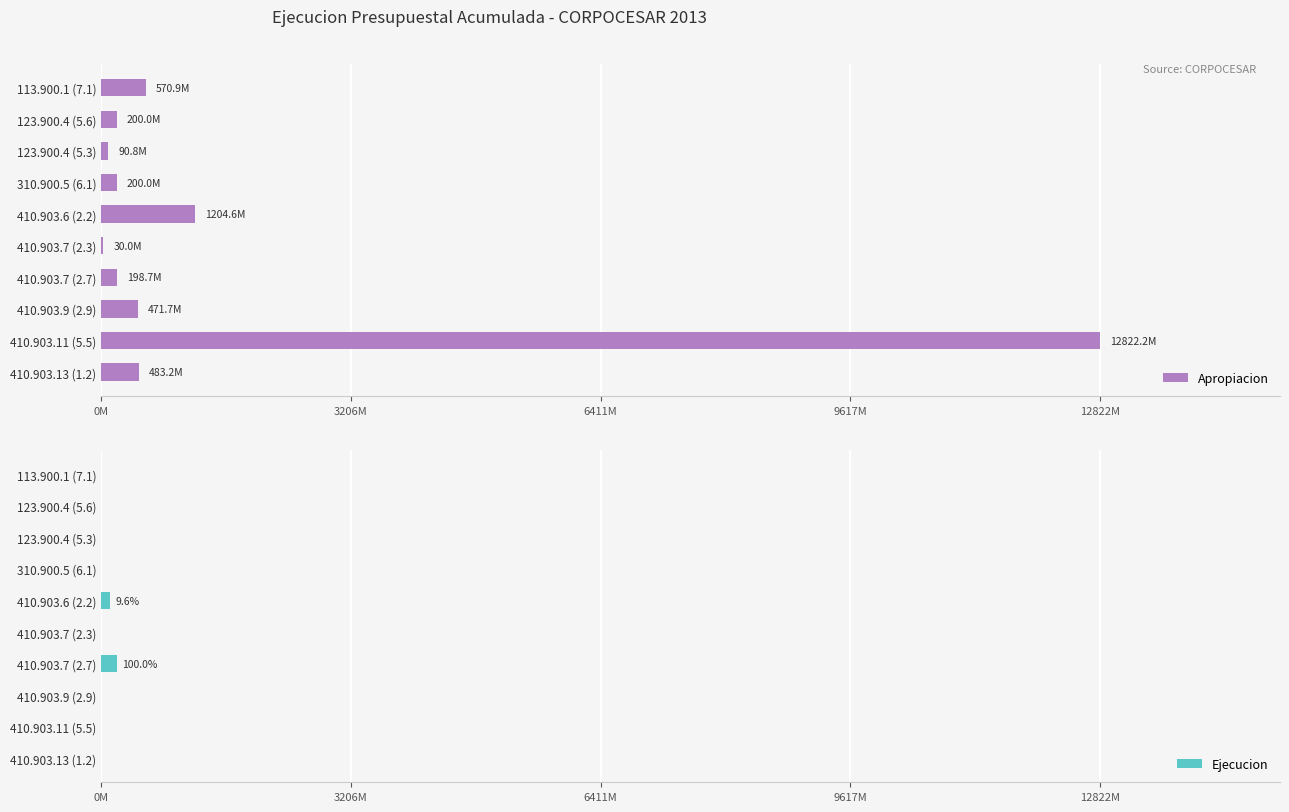

What is the total value across all series at 410.903.6 (2.2)?

1320522147.3